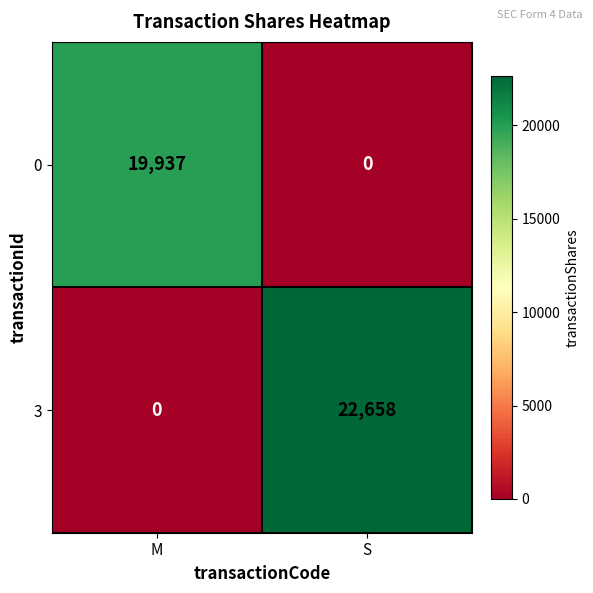

Which series has the largest range (max minus min)?

3